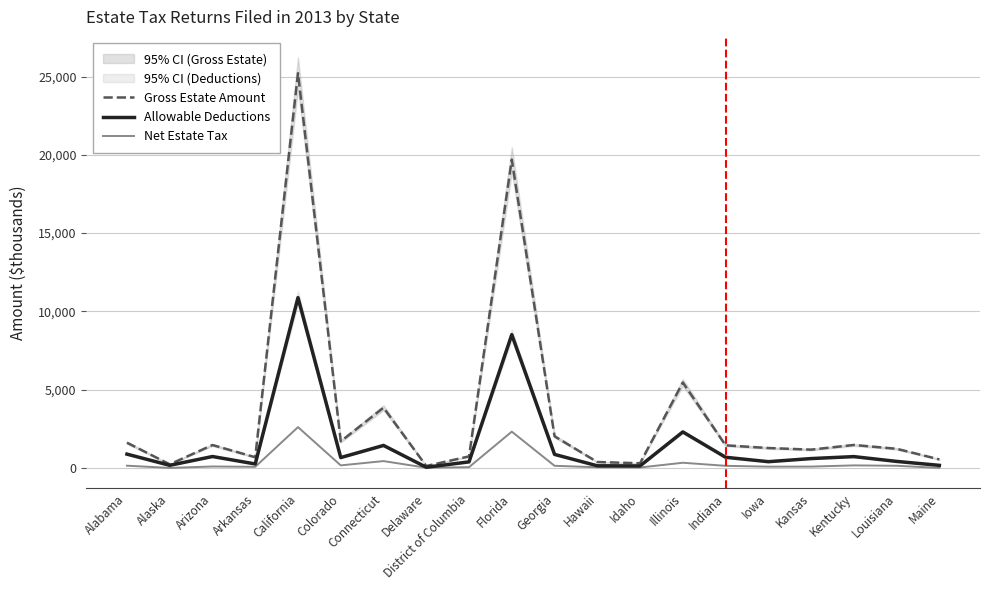

The value of Gross Estate Amount at District of Columbia is 1093.1. True or false?

False